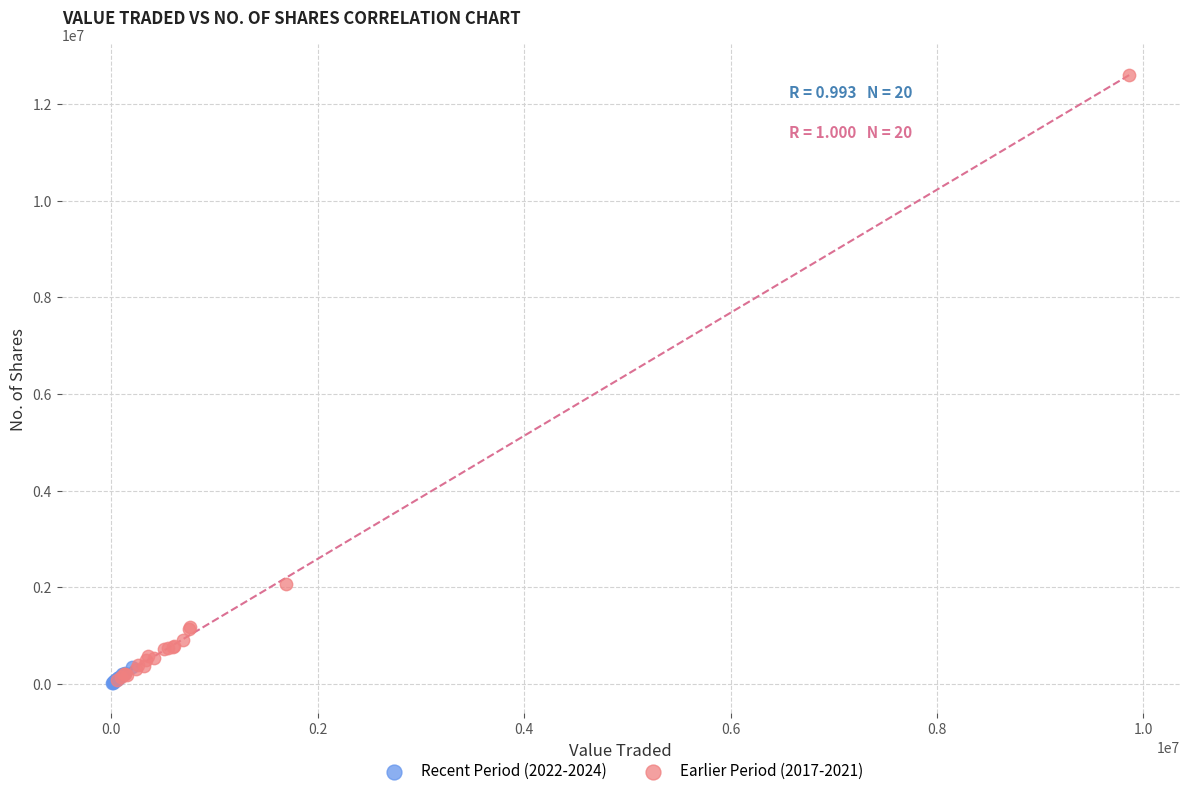

Which series contains the highest Y value?

Earlier Period (2017-2021)